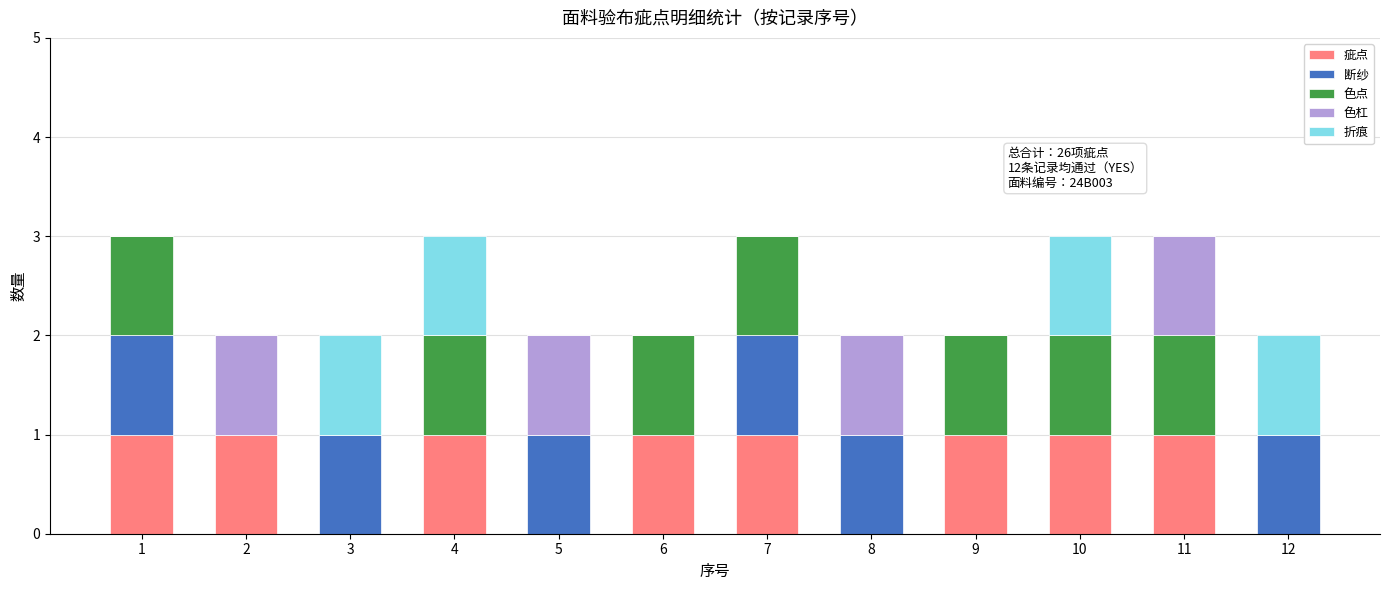

True or false: 疵点 has a value of 1 at 4.

True